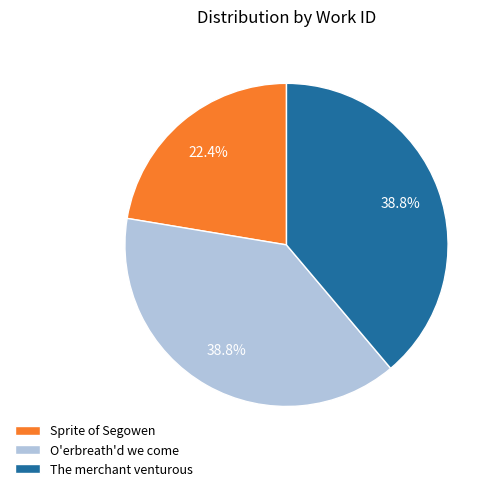

To the nearest percent, what percentage of the pie is O'erbreath'd we come?

39%